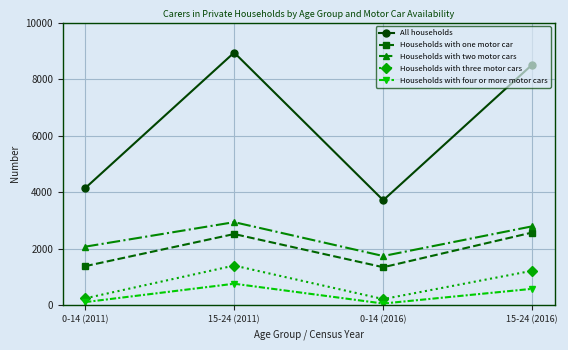

Where is the first local maximum for Households with one motor car?

15-24 (2011)